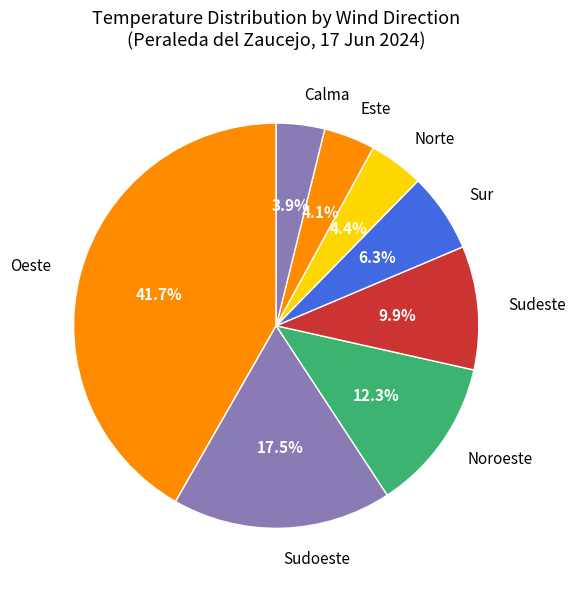

Is there a majority slice in this chart?

No